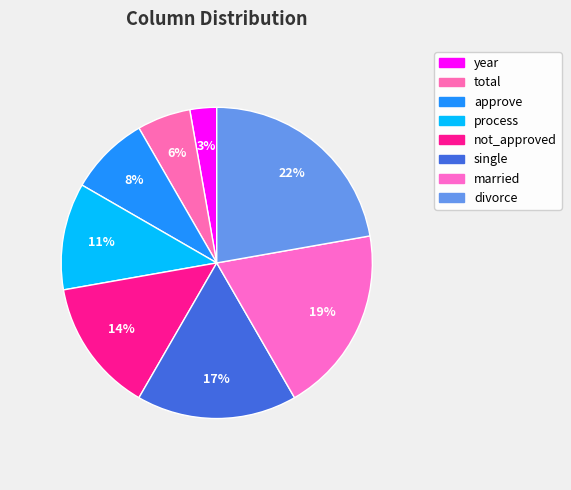

How many segments does this pie chart have?

8